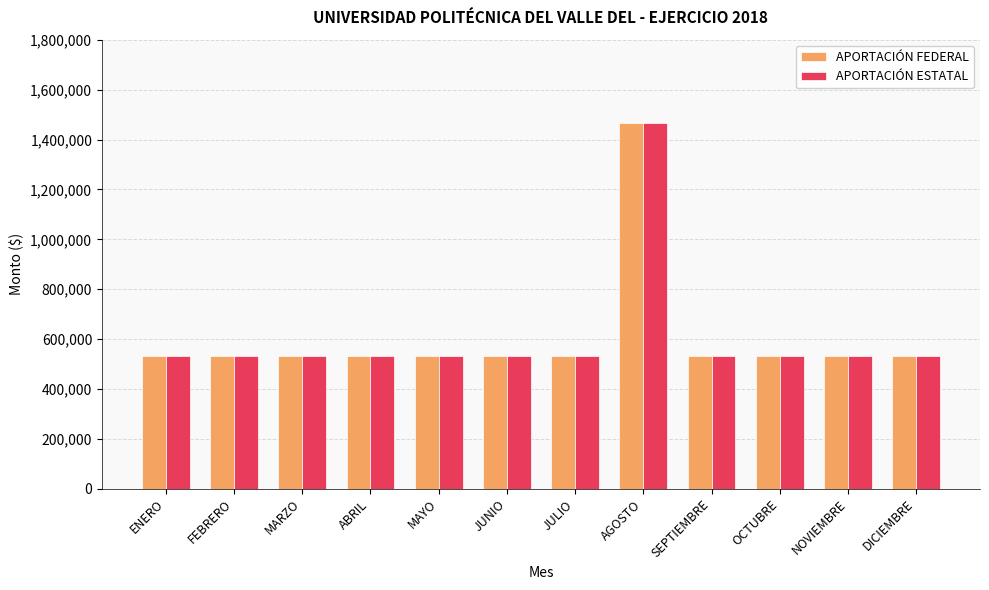

What is the approximate value of APORTACIÓN FEDERAL at OCTUBRE?

531025